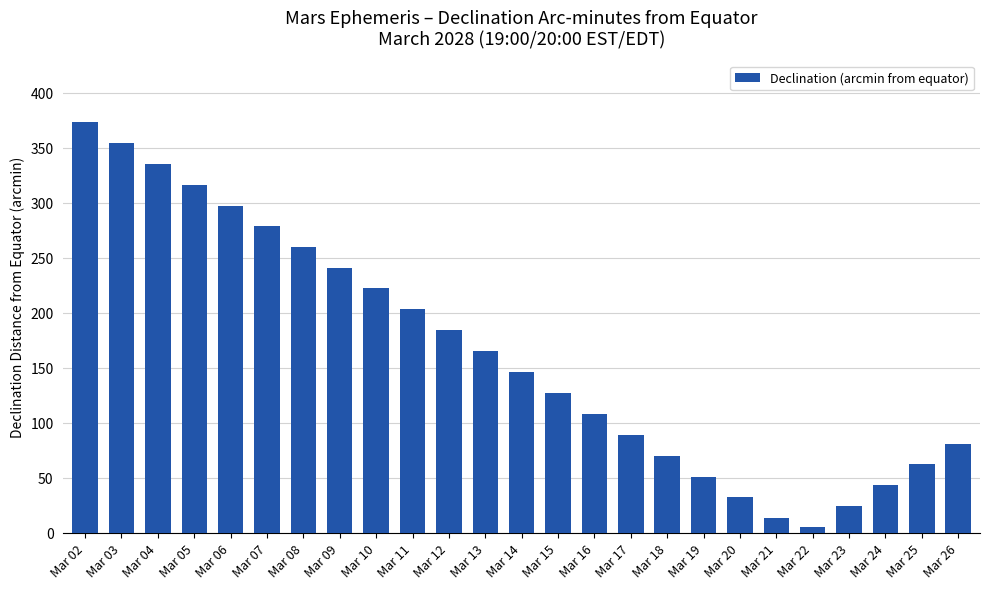

What is the ratio of the value at Mar 24 to the value at Mar 19?

0.8